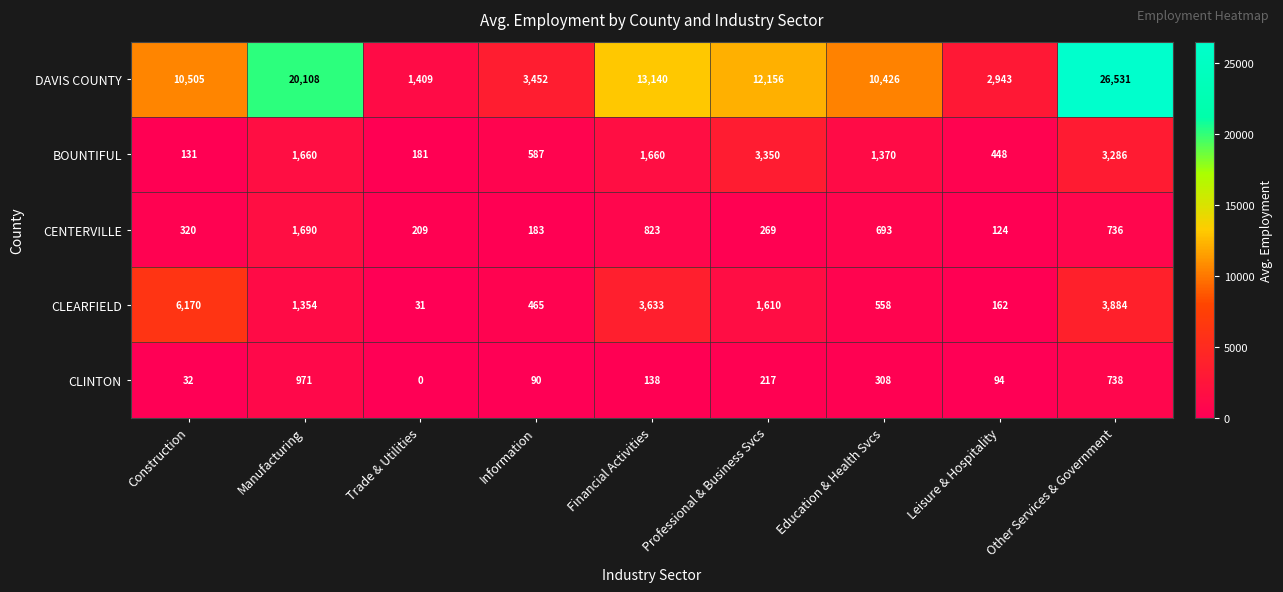

Which series has the widest spread of values?

DAVIS COUNTY